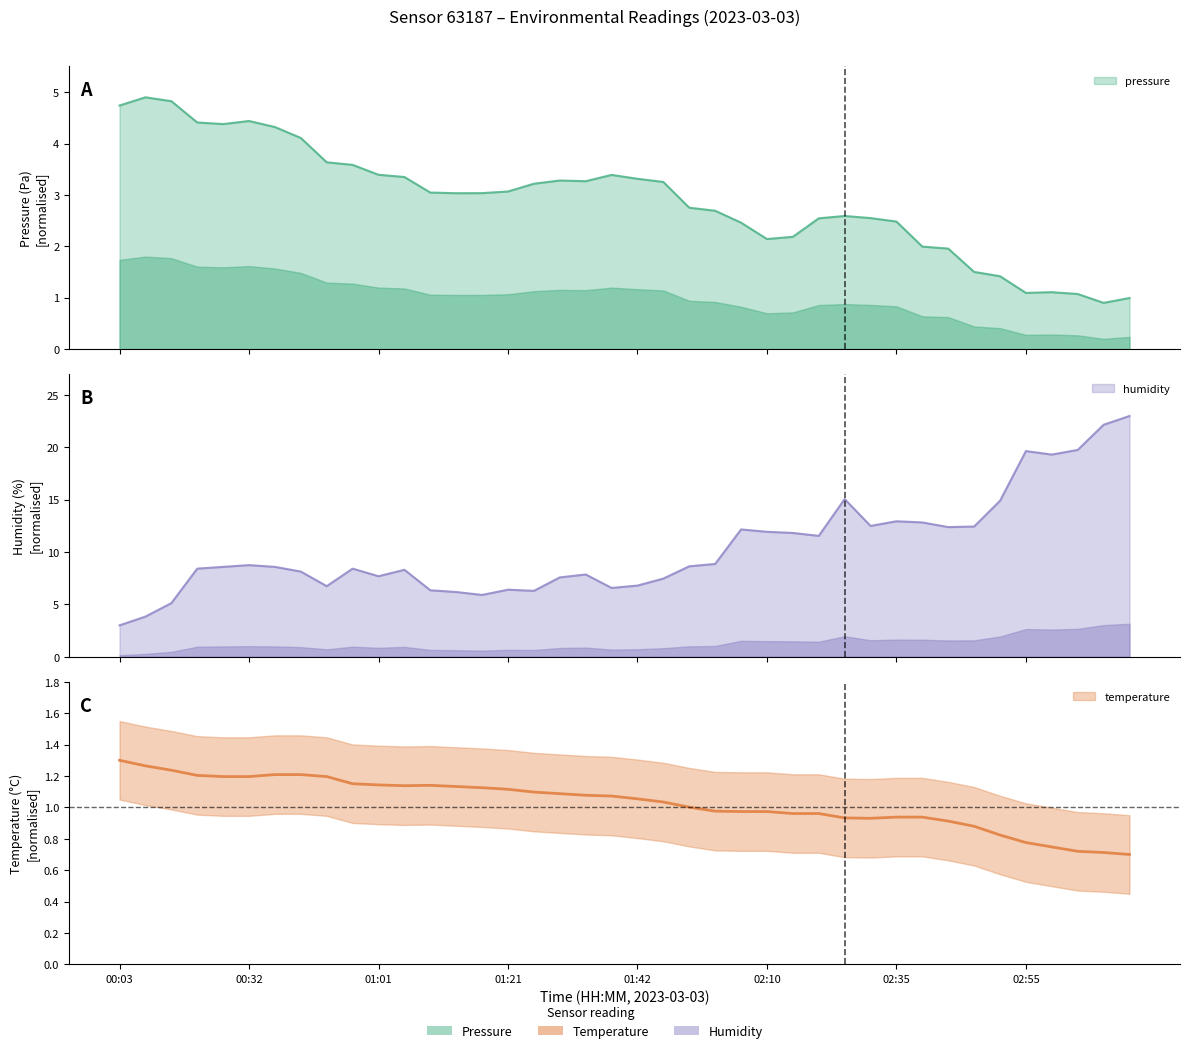

Does the chart have visible grid lines?

No